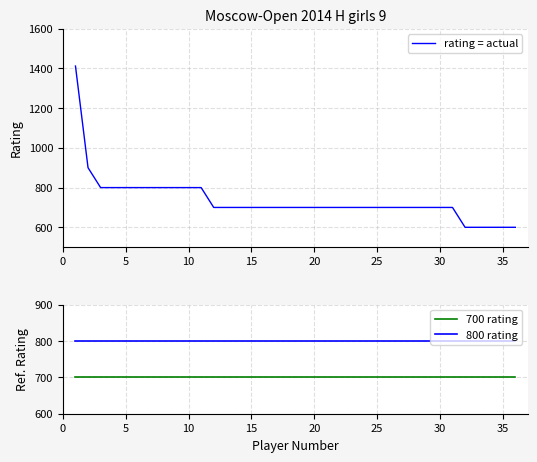

Is it true that 700 rating equals 955 at 15?

False